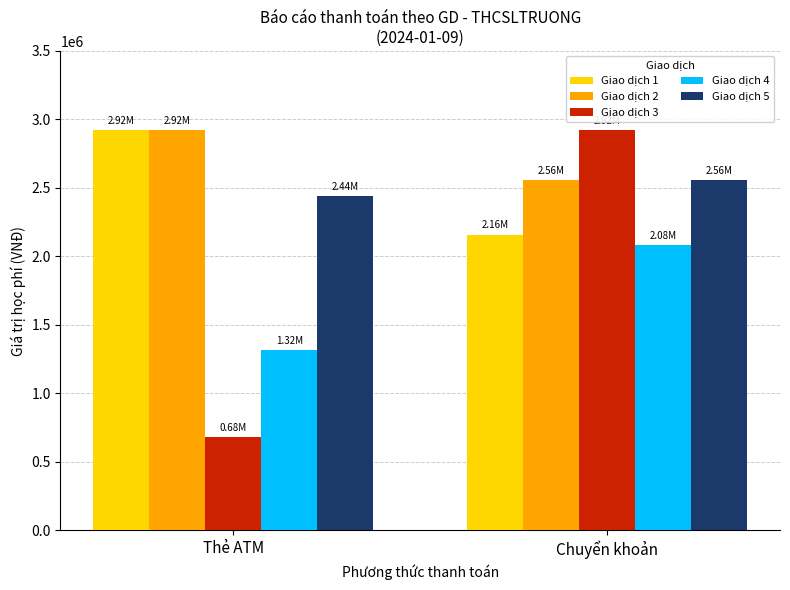

What is the smallest value displayed?

680000